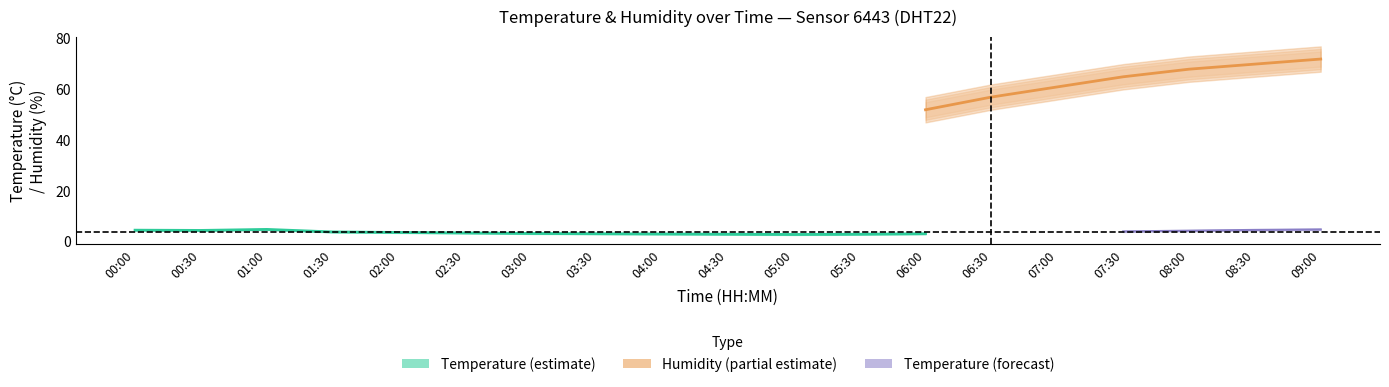

Is the value of temperature_mid at 00:00 greater than the value of humidity_hi at 09:00?

No